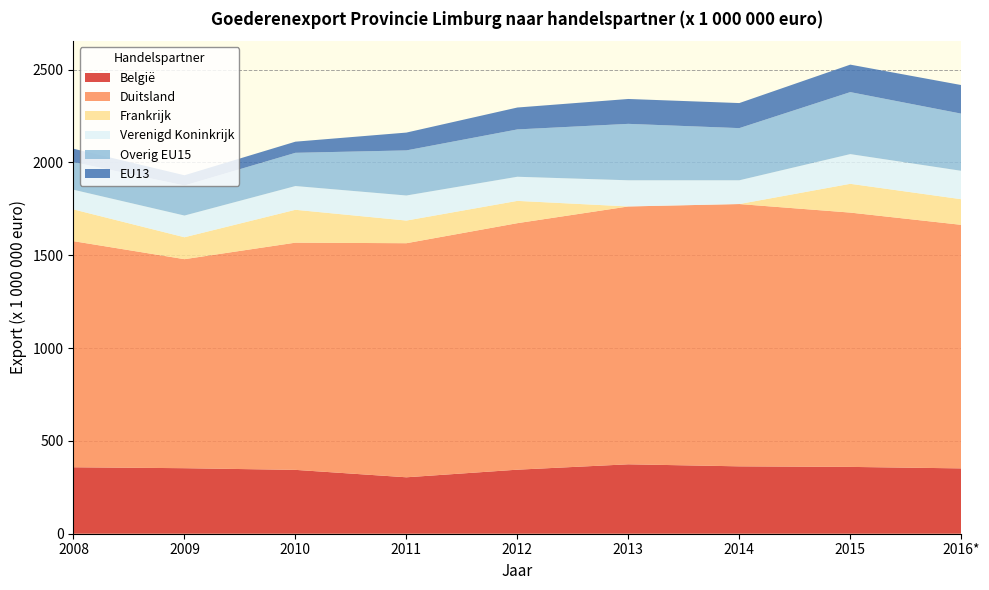

Reading left to right, extract all data points from this chart.

België: 358	353	344	304	345	374	363	360	352
Duitsland: 1218	1126	1224	1261	1328	1389	1413	1370	1312
Frankrijk: 171	118	177	122	120	0	0	155	138
Verenigd Koninkrijk: 106	117	128	135	130	141	128	160	153
Overig EU15: 149	162	179	243	255	304	281	334	308
EU13: 72	55	60	96	118	134	135	148	154